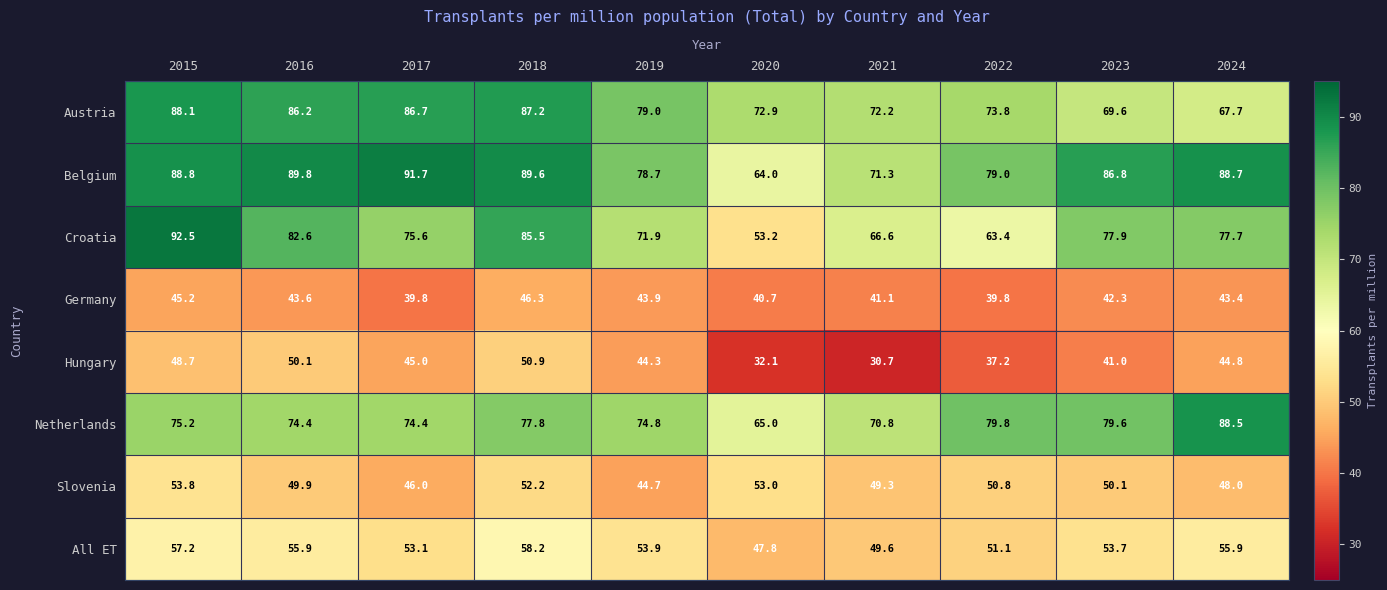

Is the value of Austria at 2018 greater than the value of Croatia at 2016?

Yes